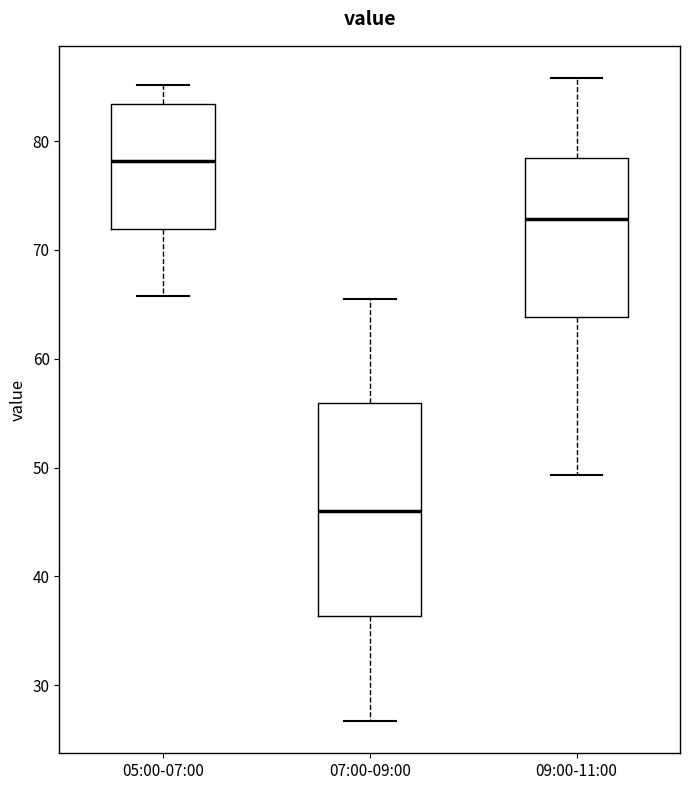

Where does the upper whisker of the box for 09:00-11:00 end on the y-axis? The values are not printed on the chart, so give them approximately, as read against the axis.

86